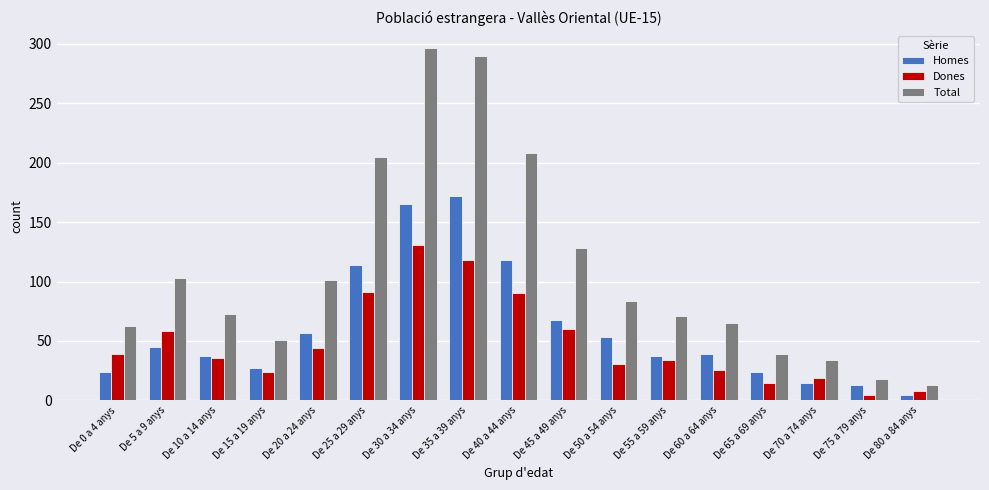

The Dones series shows 4 at De 70 a 74 anys. True or false?

False